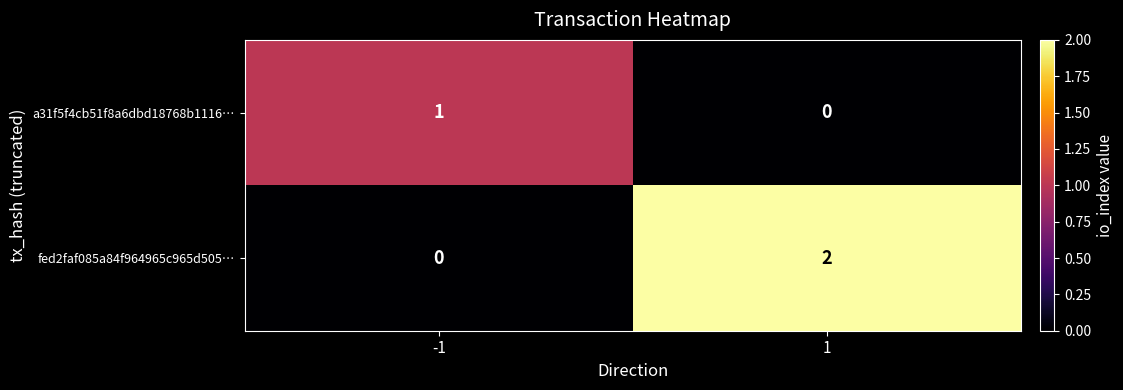

Reading left to right, list all the values displayed in this chart.

a31f5f4cb51f8a6dbd18768b1116…: -1=1	1=0
fed2faf085a84f964965c965d505…: -1=0	1=2